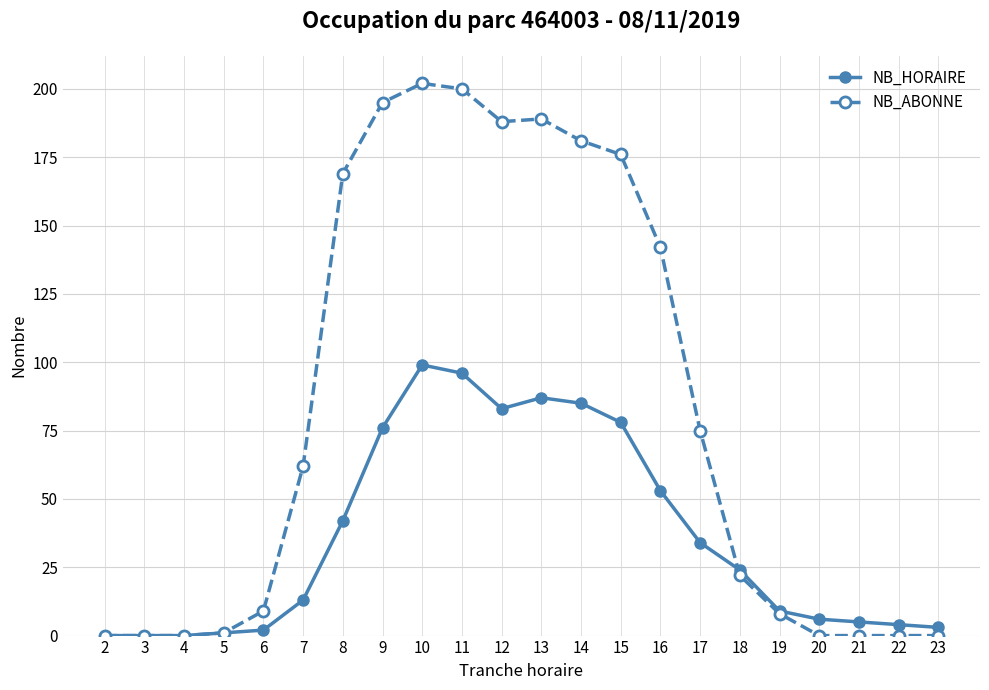

What is the approximate value of NB_ABONNE at 11?

200